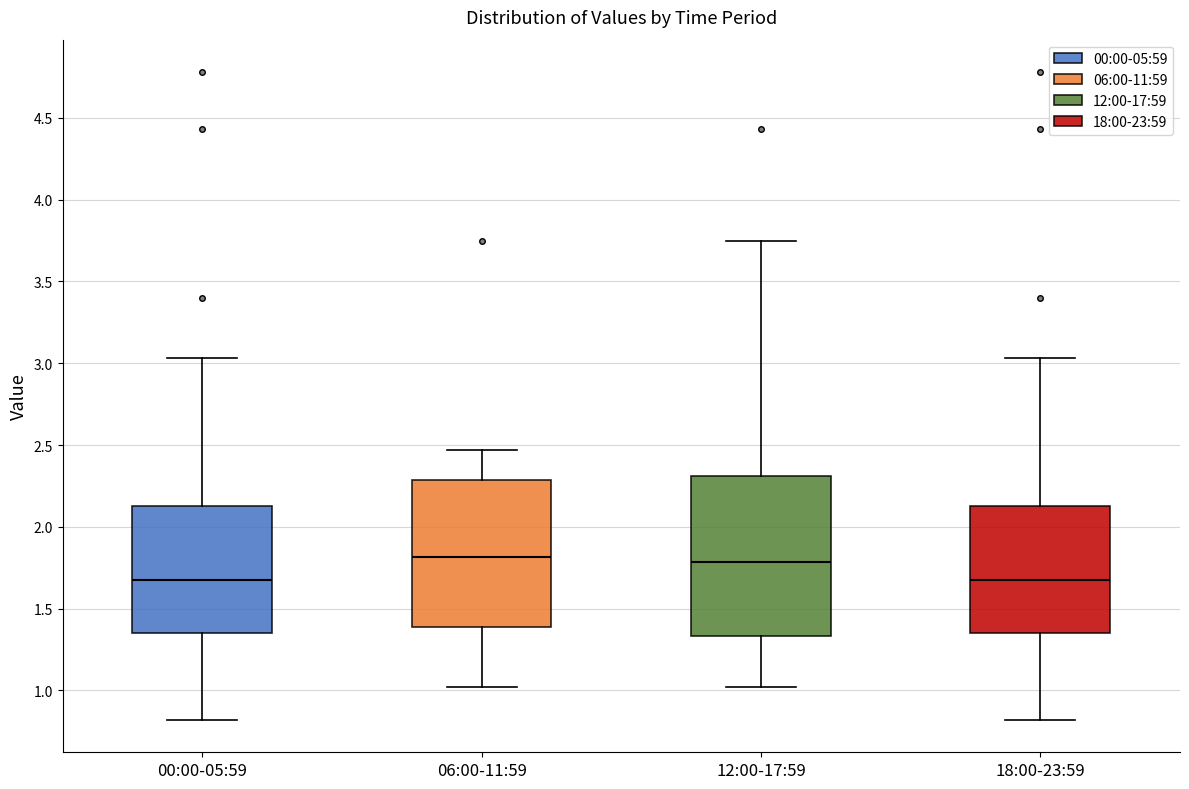

Reading left to right, read every box against the y-axis: the position of its median line, the range the box covers, and the ends of its whiskers. The values are not printed on the chart, so give them approximately, as read against the axis.

00:00-05:59: median 1.70, box 1.35 to 2.15, whiskers 0.80 to 3.05
06:00-11:59: median 1.80, box 1.40 to 2.30, whiskers 1.00 to 2.45
12:00-17:59: median 1.80, box 1.35 to 2.30, whiskers 1.00 to 3.75
18:00-23:59: median 1.70, box 1.35 to 2.15, whiskers 0.80 to 3.05